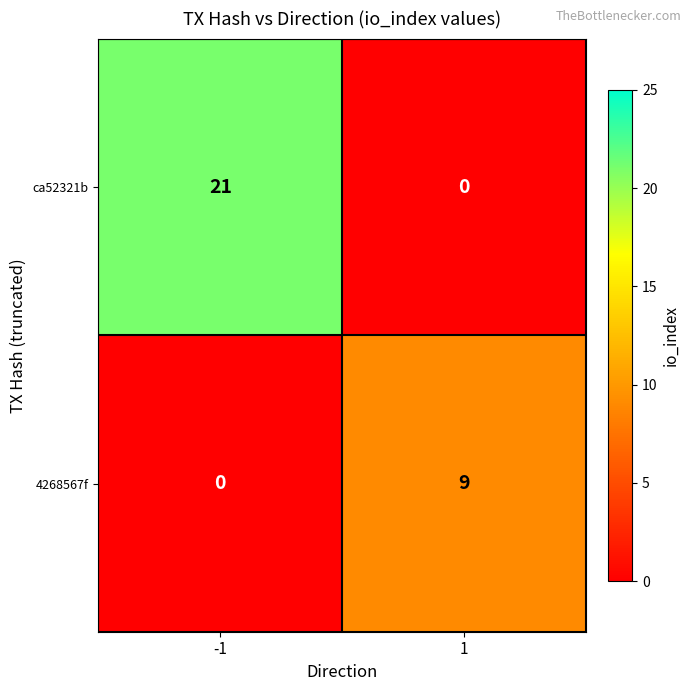

Rank the categories by ca52321b value from highest to lowest.

-1, 1